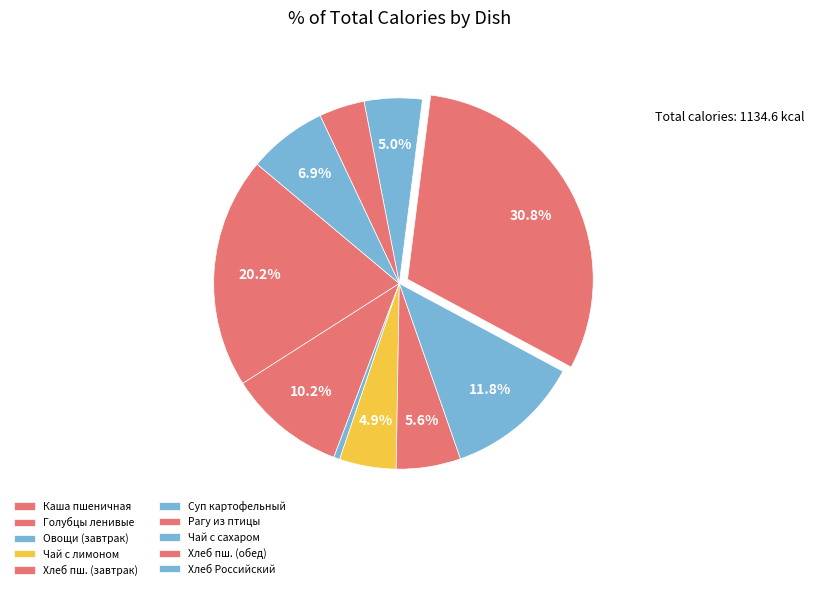

What is the change in value from Каша пшеничная to Голубцы ленивые?

-112.7